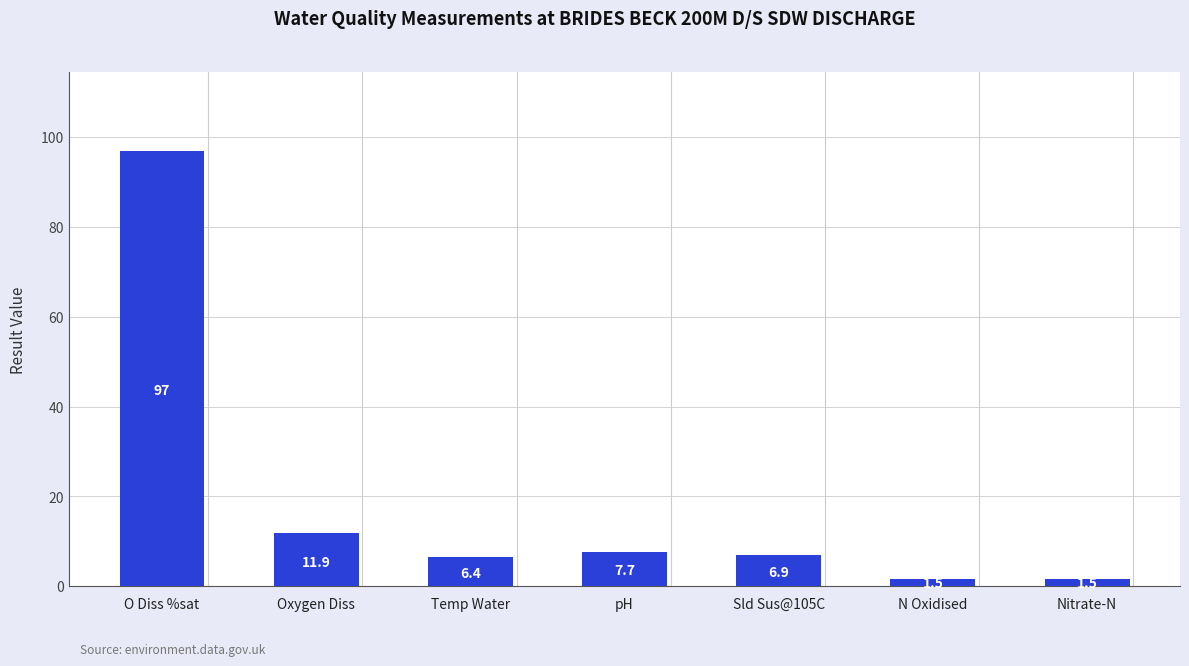

Where does the data first go above 6?

O Diss %sat